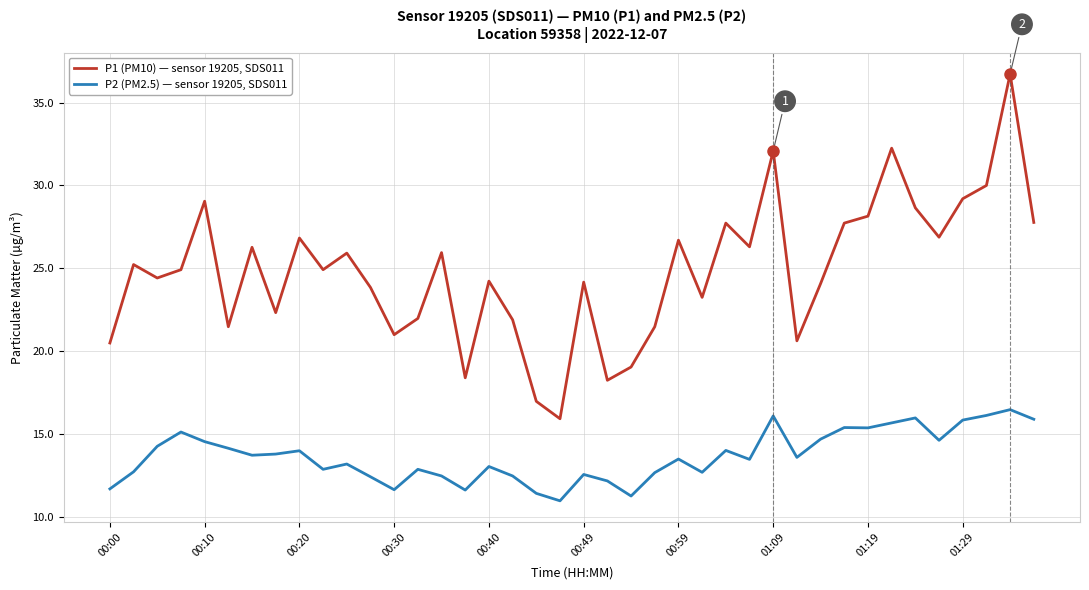

Which series has the largest range (max minus min)?

P1 (PM10) — sensor 19205, SDS011